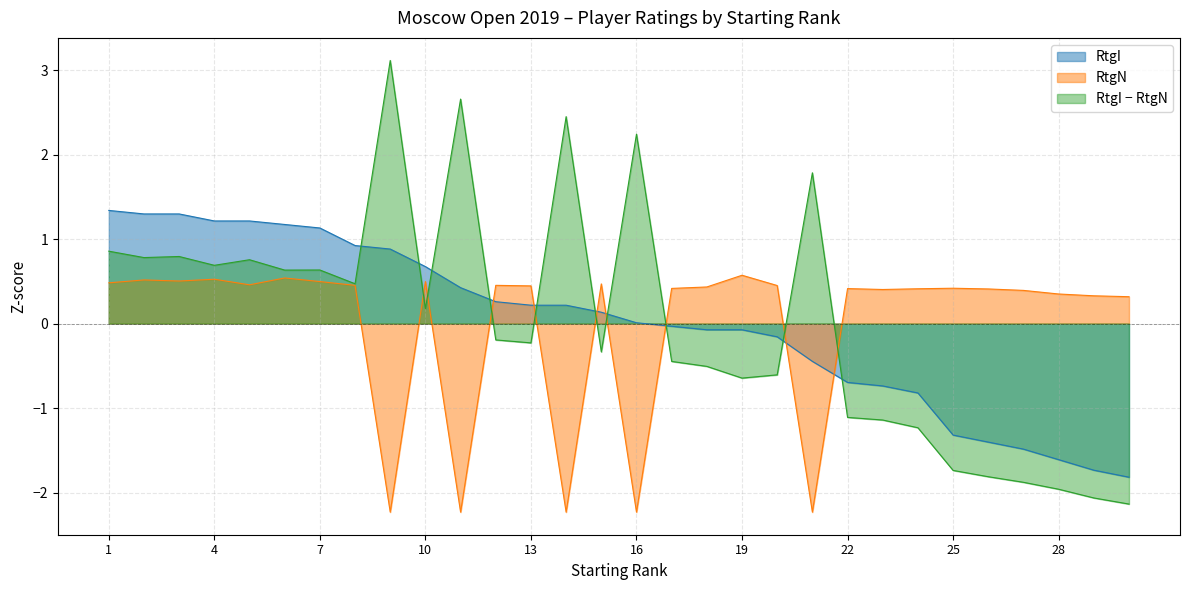

True or false: RtgI has more than 1 interior local peaks.

False